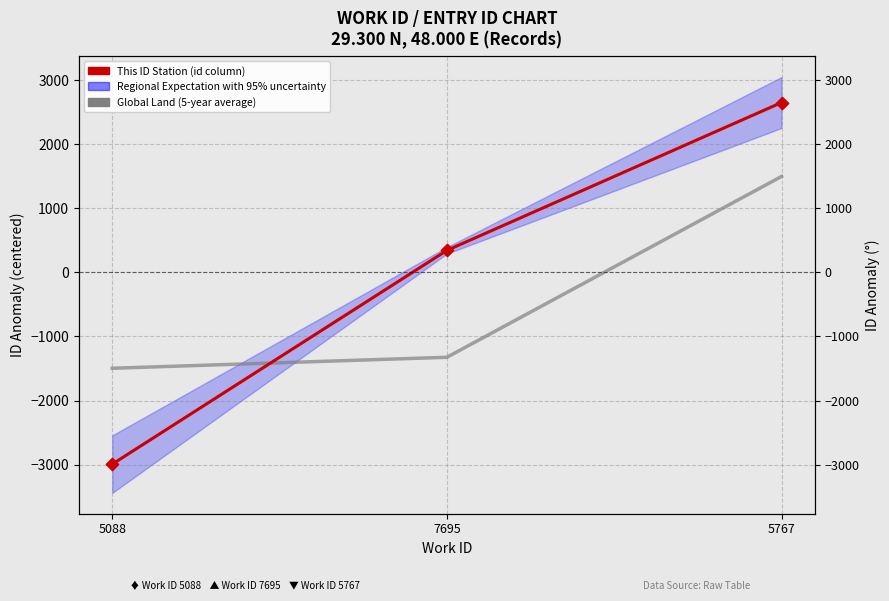

Which series reaches the maximum Y coordinate?

Regional Expectation with 95% uncertainty